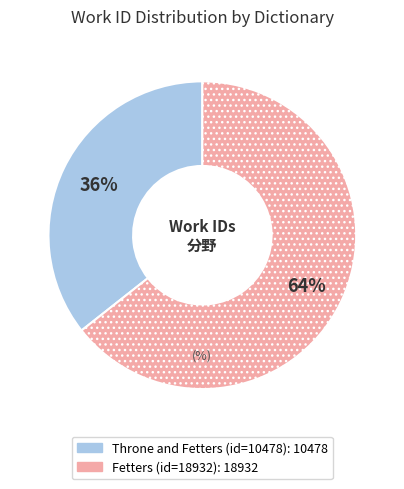

To the nearest percent, what is the average slice percentage?

50%